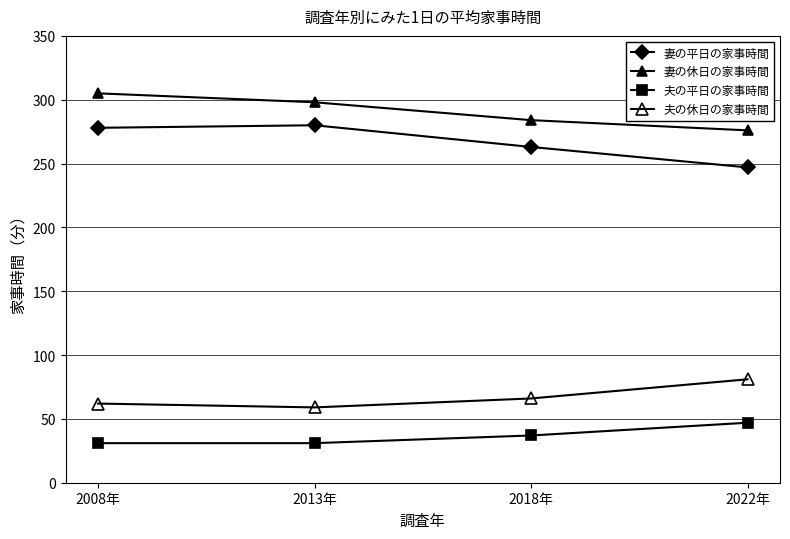

What is the label of the 4th point from the right?

2008年